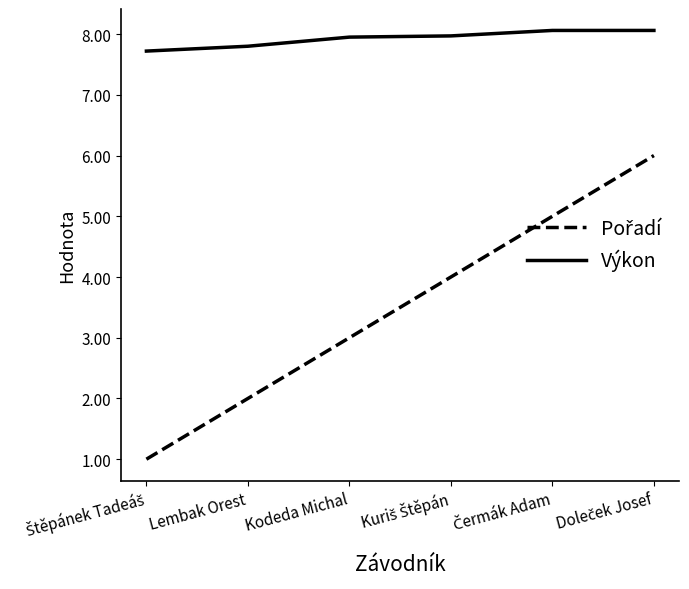

How many lines are shown in the chart?

2